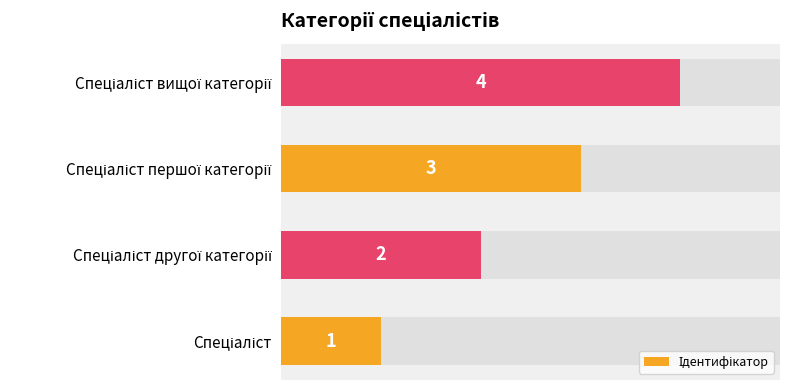

Is it true that the value at Спеціаліст вищої категорії is 3?

False